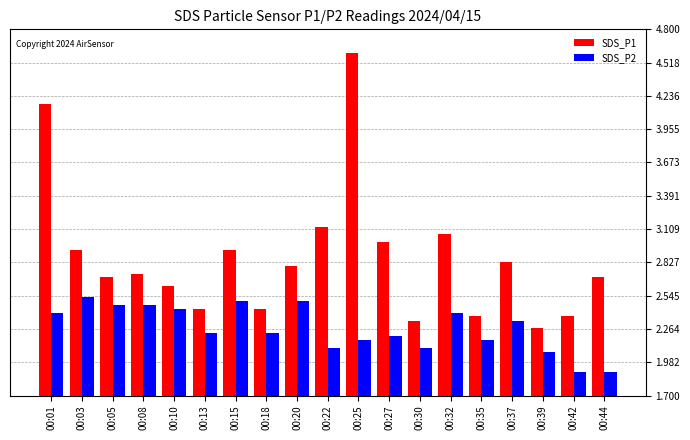

Reading left to right, list all the values displayed in this chart.

SDS_P1: 00:01=4.2	00:03=2.9	00:05=2.7	00:08=2.7	00:10=2.6	00:13=2.4	00:15=2.9	00:18=2.4	00:20=2.8	00:22=3.1	00:25=4.6	00:27=3.0	00:30=2.3	00:32=3.1	00:35=2.4	00:37=2.8	00:39=2.3	00:42=2.4	00:44=2.7
SDS_P2: 00:01=2.4	00:03=2.5	00:05=2.5	00:08=2.5	00:10=2.4	00:13=2.2	00:15=2.5	00:18=2.2	00:20=2.5	00:22=2.1	00:25=2.2	00:27=2.2	00:30=2.1	00:32=2.4	00:35=2.2	00:37=2.3	00:39=2.1	00:42=1.9	00:44=1.9